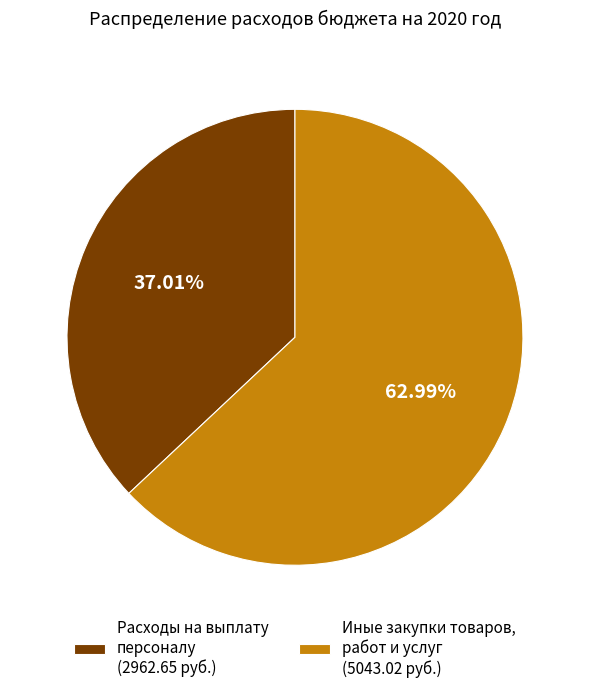

Is there a majority slice in this chart?

Yes